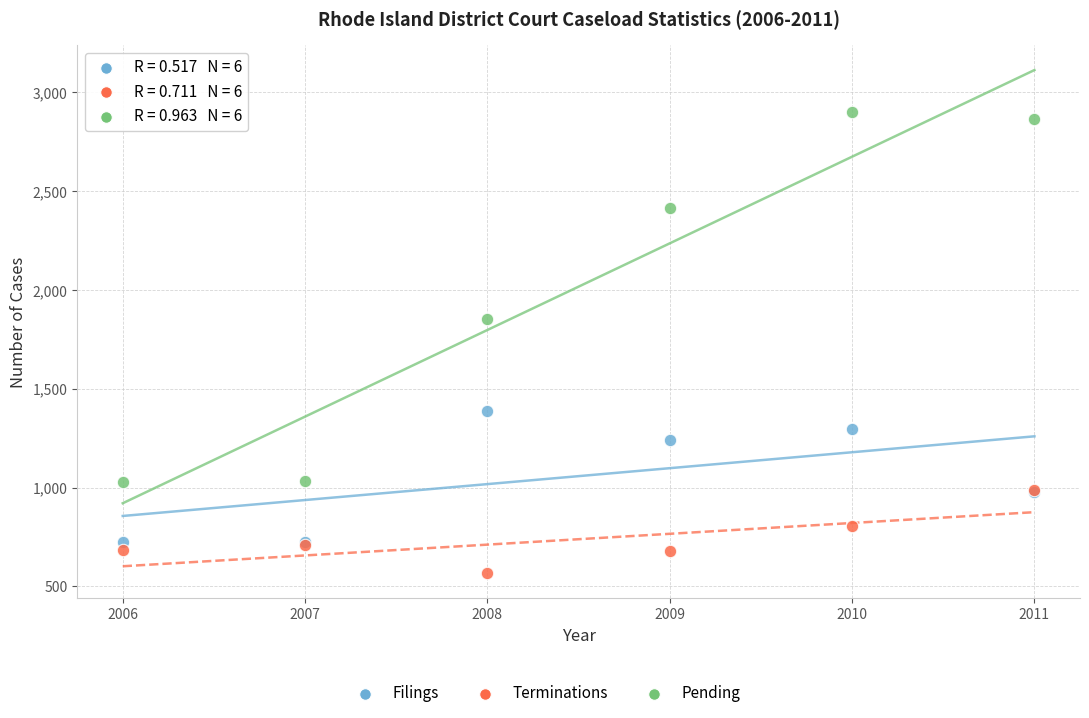

In the Pending series, what Y value is closest to 1966?

1853